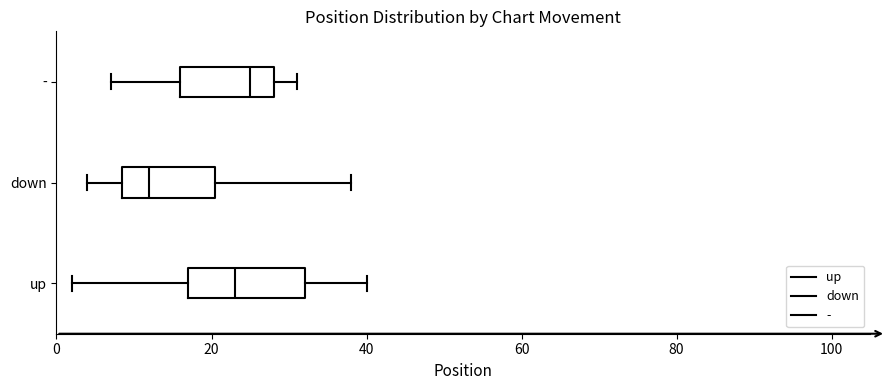

Which box has the furthest to the right median line?

-